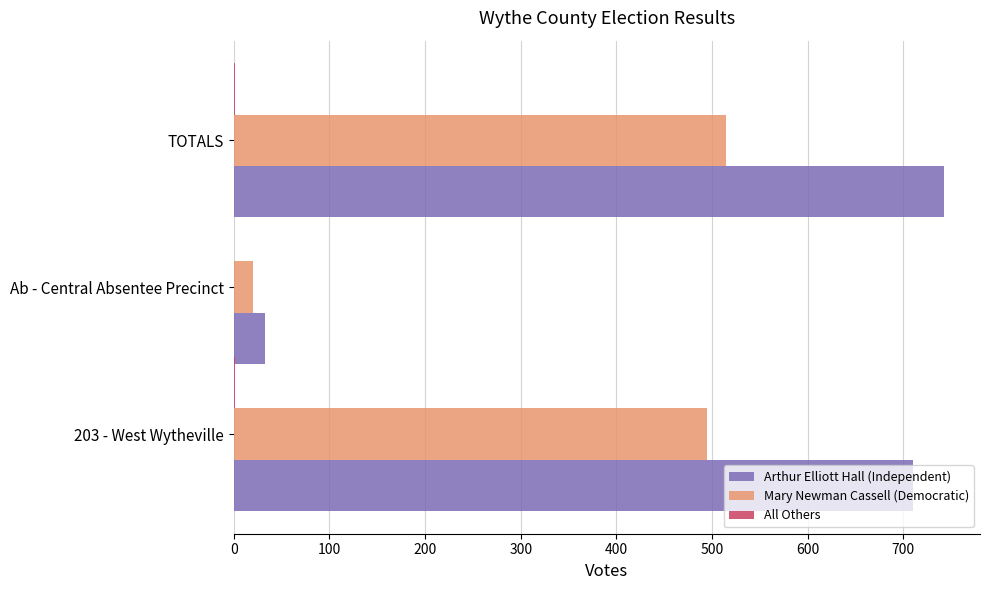

What is the sum of all Mary Newman Cassell (Democratic) values?

1030